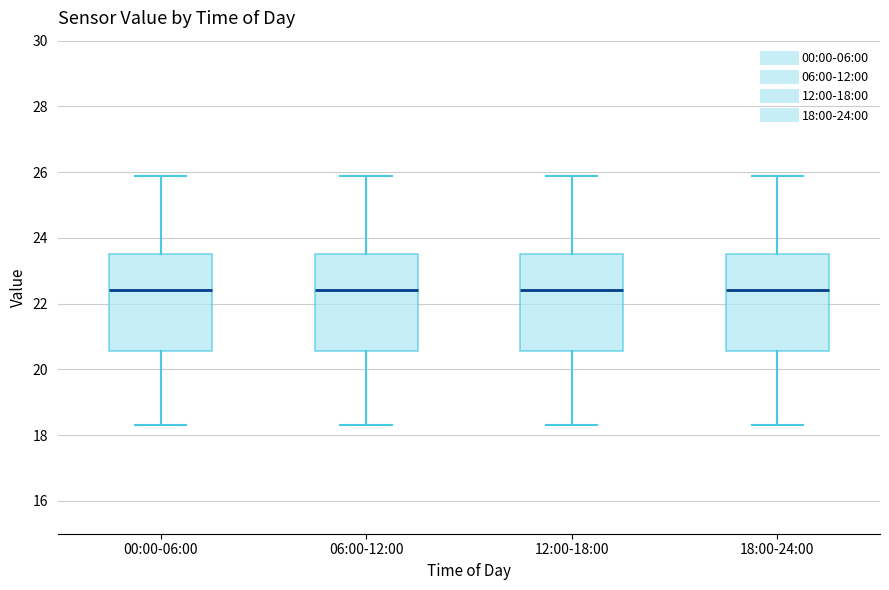

Where does the median line of the box for 18:00-24:00 sit on the y-axis? The values are not printed on the chart, so give them approximately, as read against the axis.

22.4